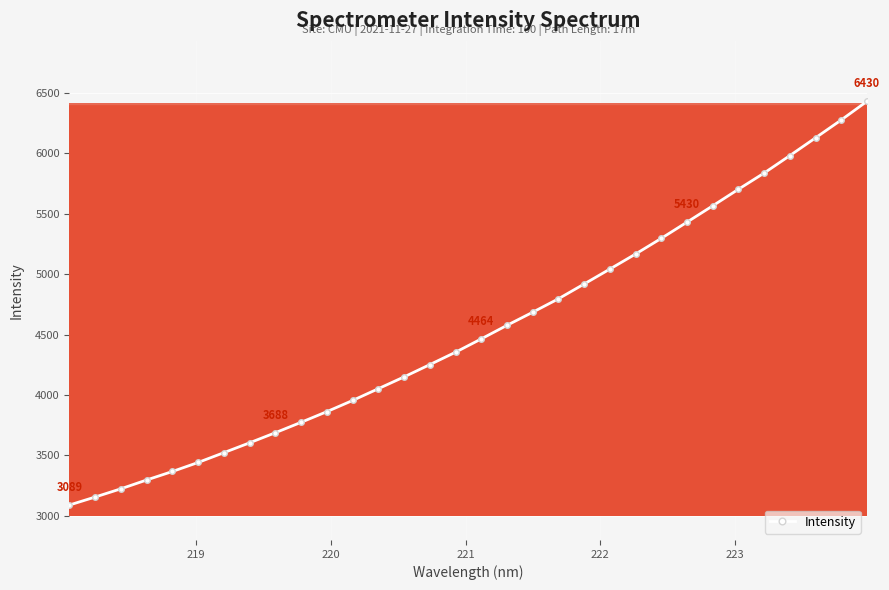

What is the difference between the maximum and minimum values?

3340.3